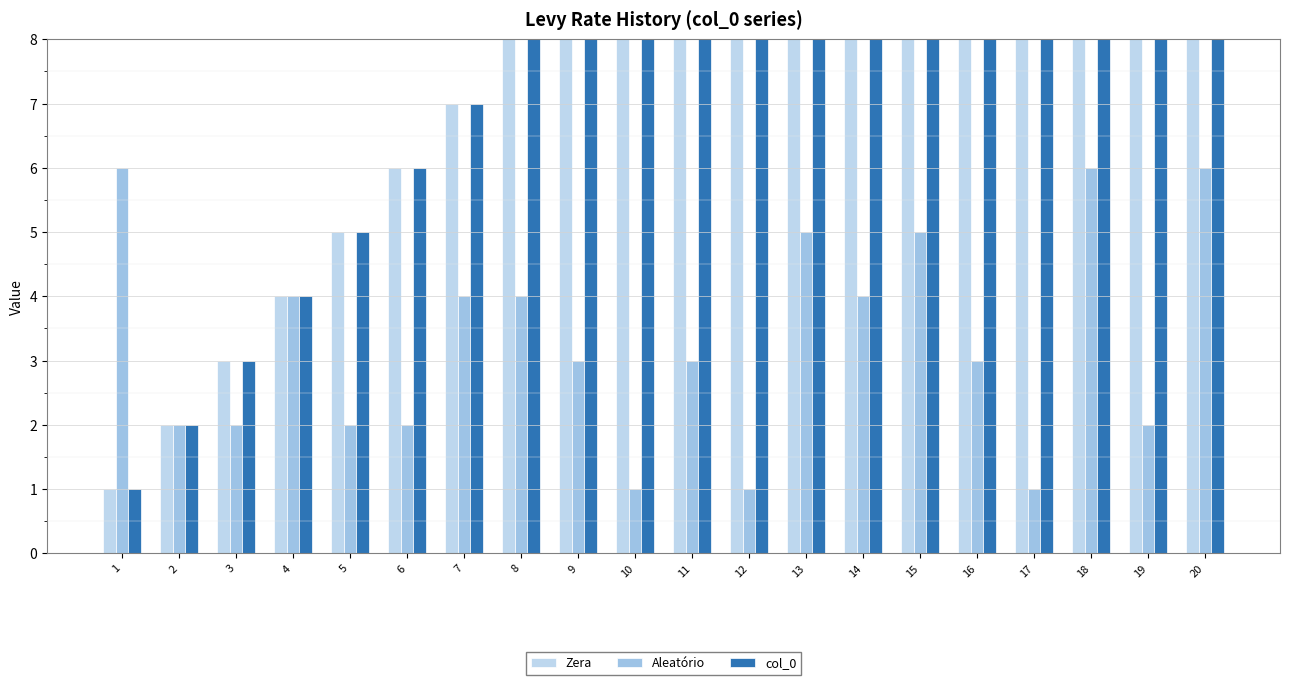

What is the sum of the Aleatório values at 11 and 13?

8